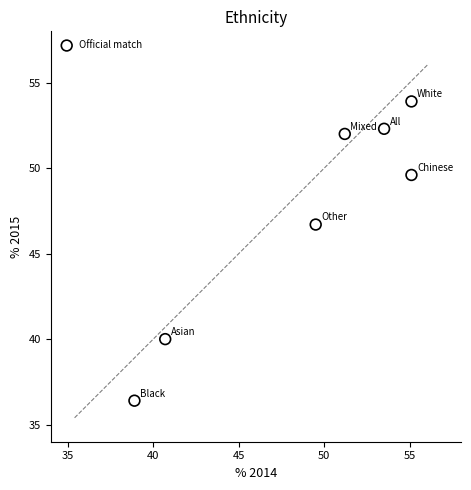

What Y value in the scatter plot is closest to 45?

46.7